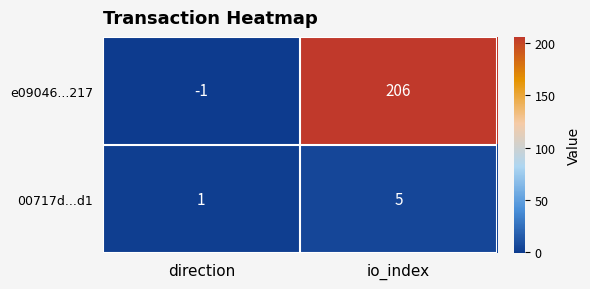

True or false: e09046...217 has a value of 206 at io_index.

True